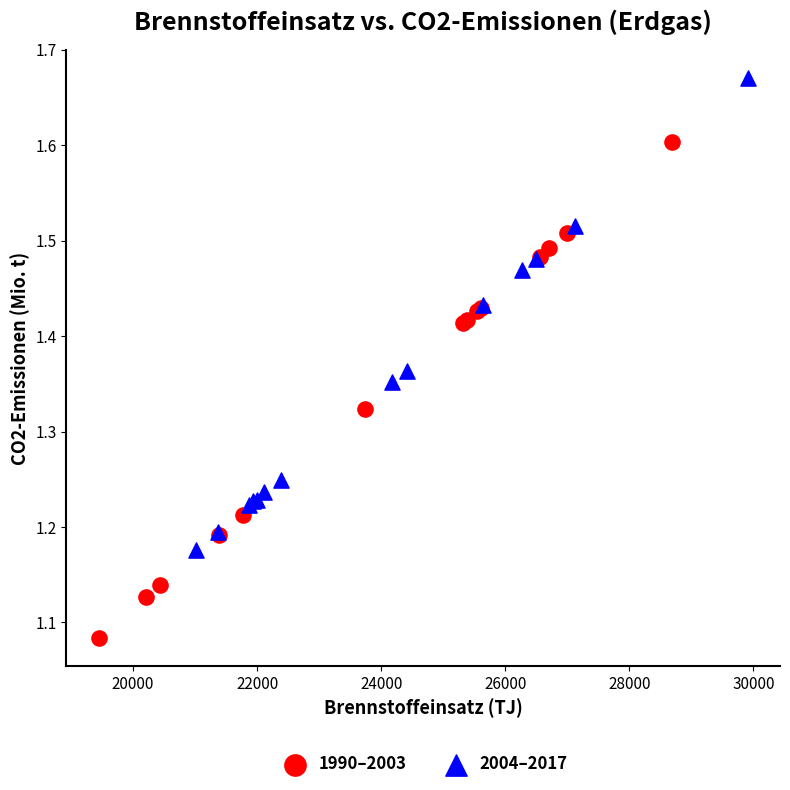

What are all the series names shown in the legend?

1990–2003, 2004–2017